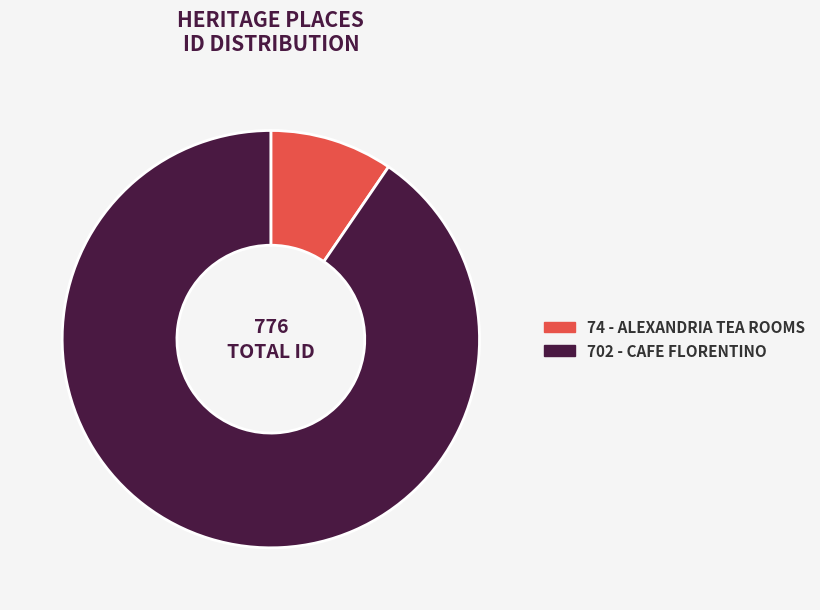

Is there a majority slice in this chart?

Yes